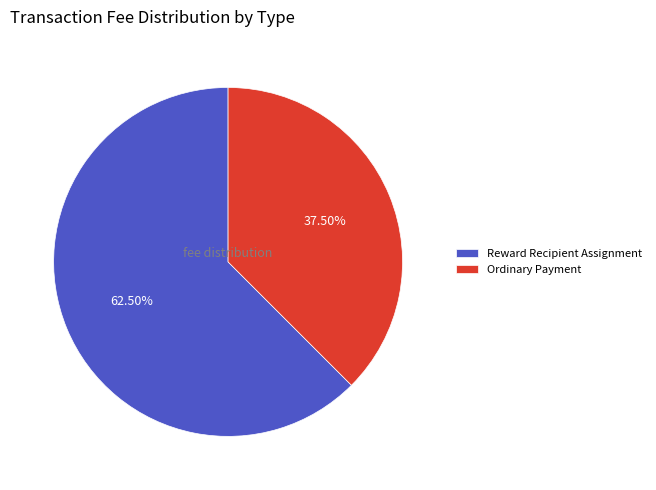

Rank the categories by value from highest to lowest.

Reward Recipient Assignment, Ordinary Payment